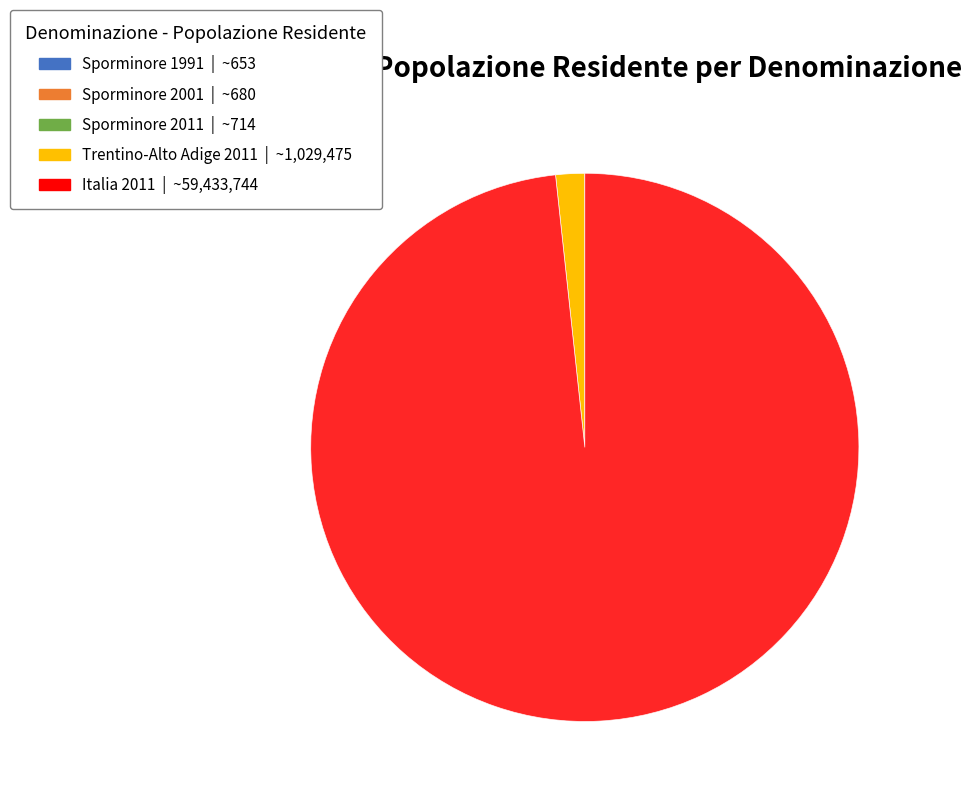

True or false: Italia 2011 accounts for 98% of the total.

True